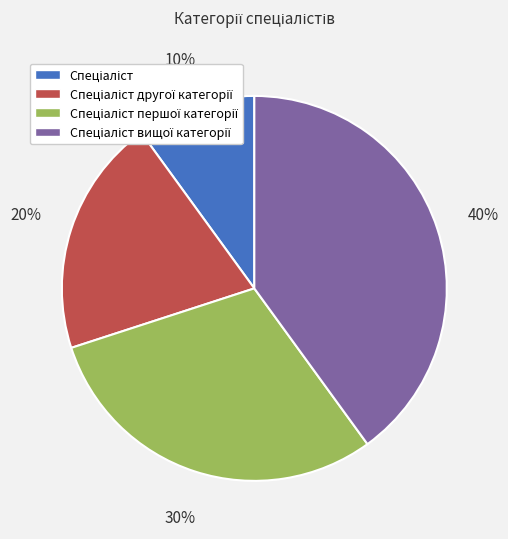

Is there a majority slice in this chart?

No